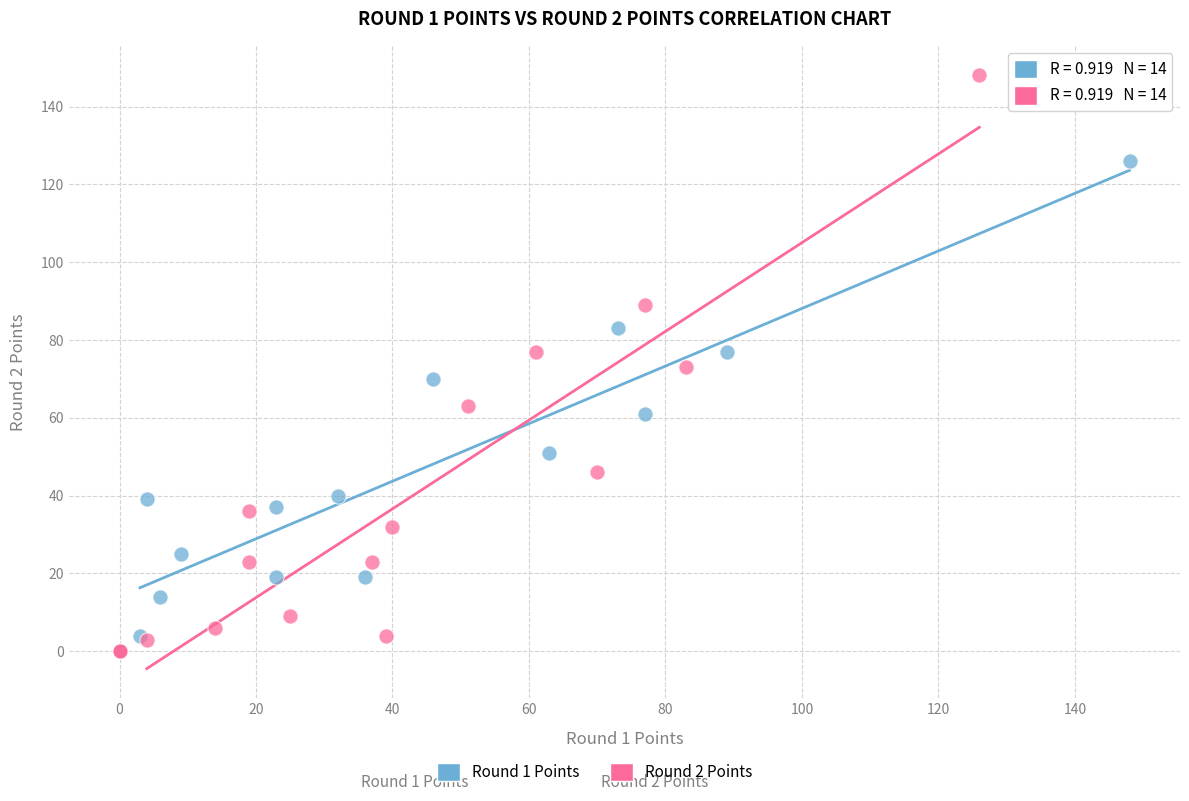

Which series reaches the maximum Y coordinate?

Round 2 Points